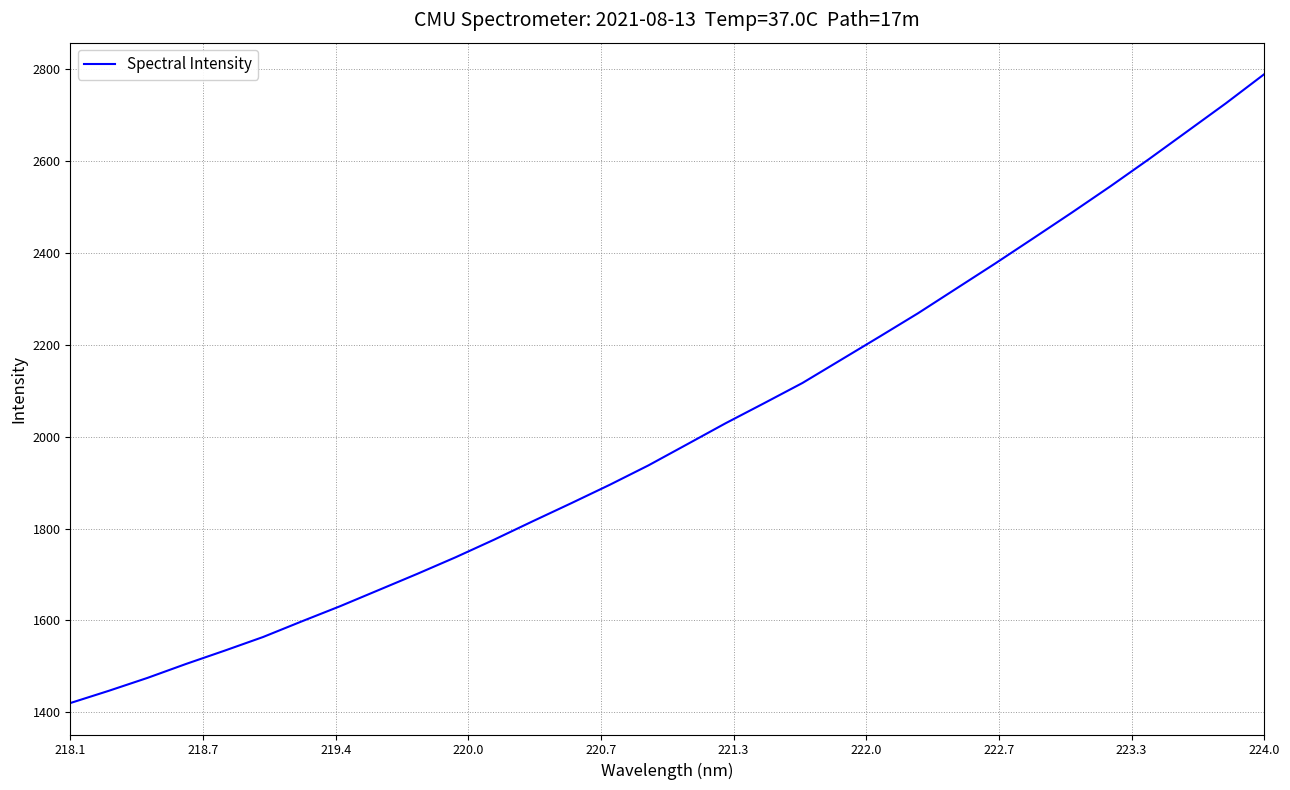

What is the greatest value displayed?

2788.9